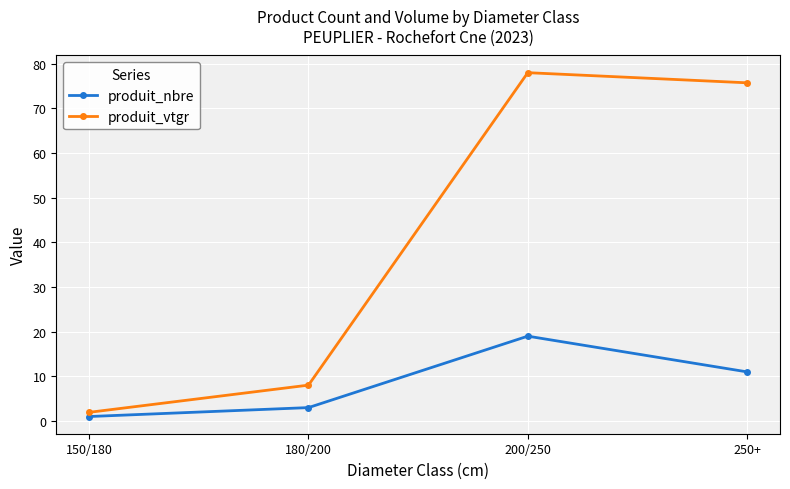

The produit_nbre series shows 7.2 at 250+. True or false?

False